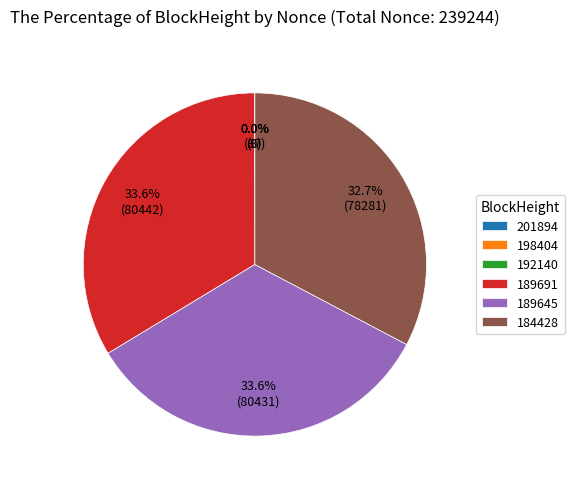

To the nearest percent, what percentage of the pie is 184428?

33%